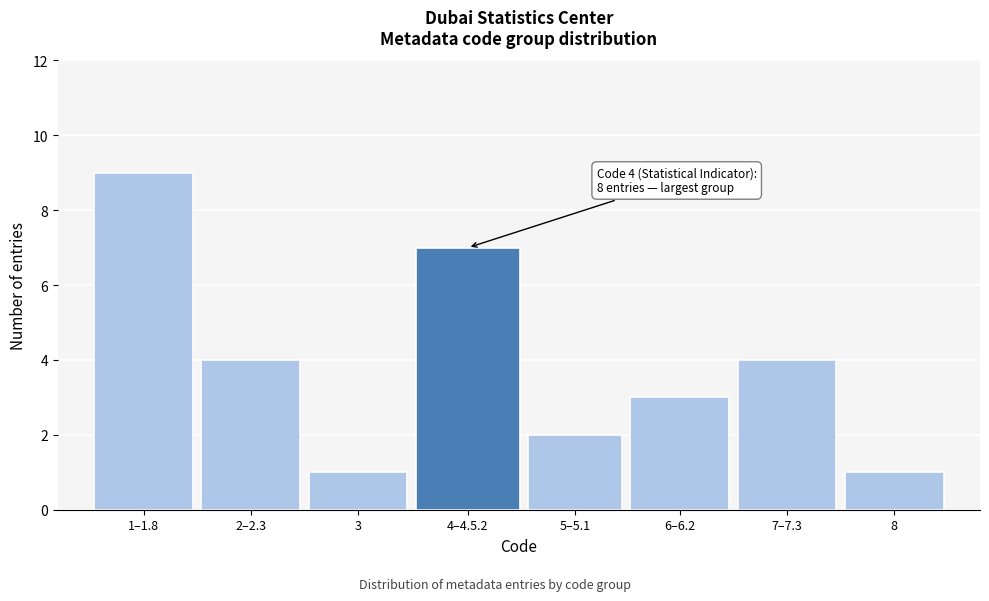

Reading left to right, list all the values displayed in this chart.

9	4	1	7	2	3	4	1